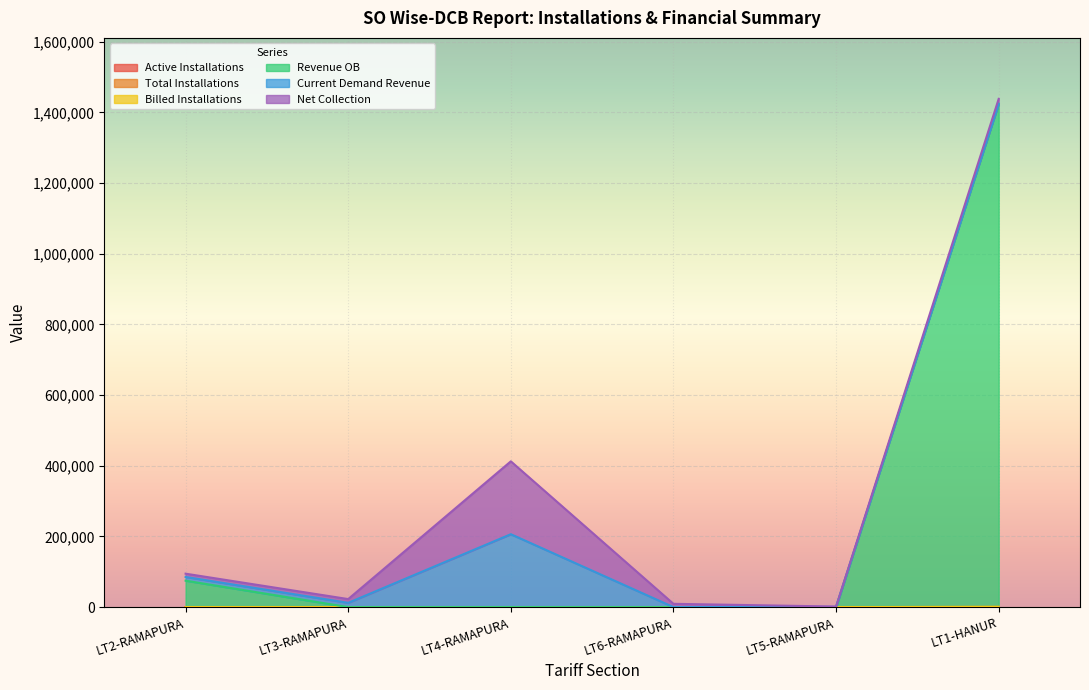

Does the chart display data point markers on the line(s)?

No